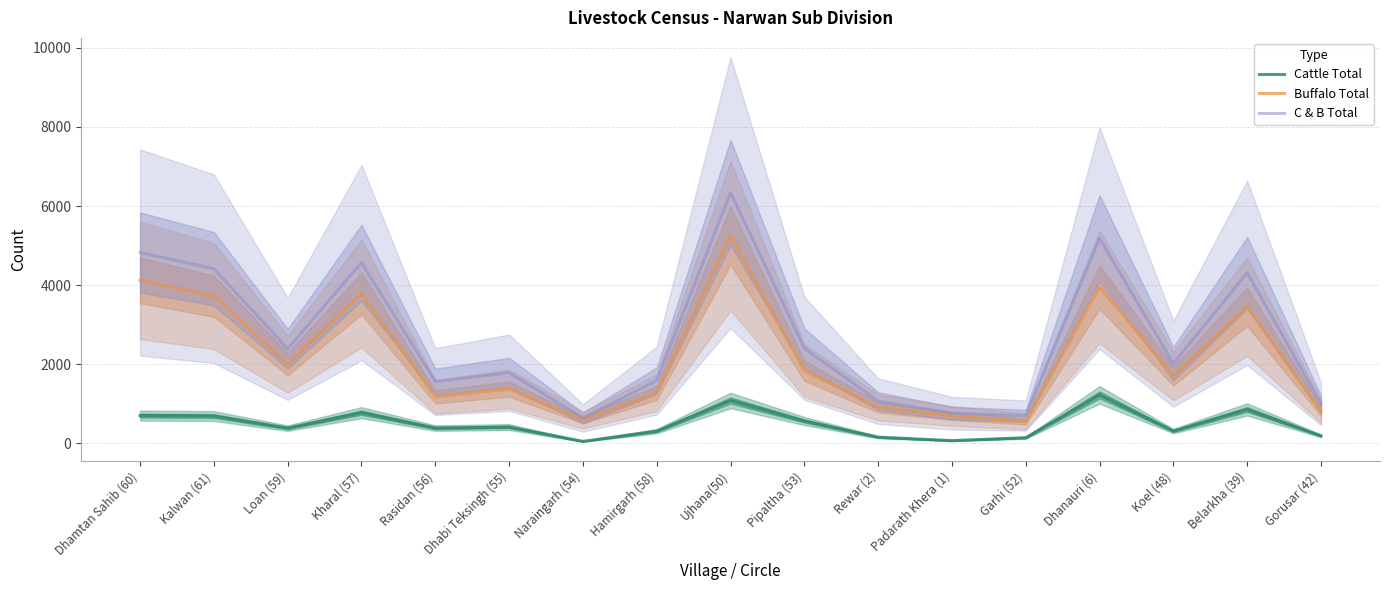

Is this an area chart (filled region under the line)?

No